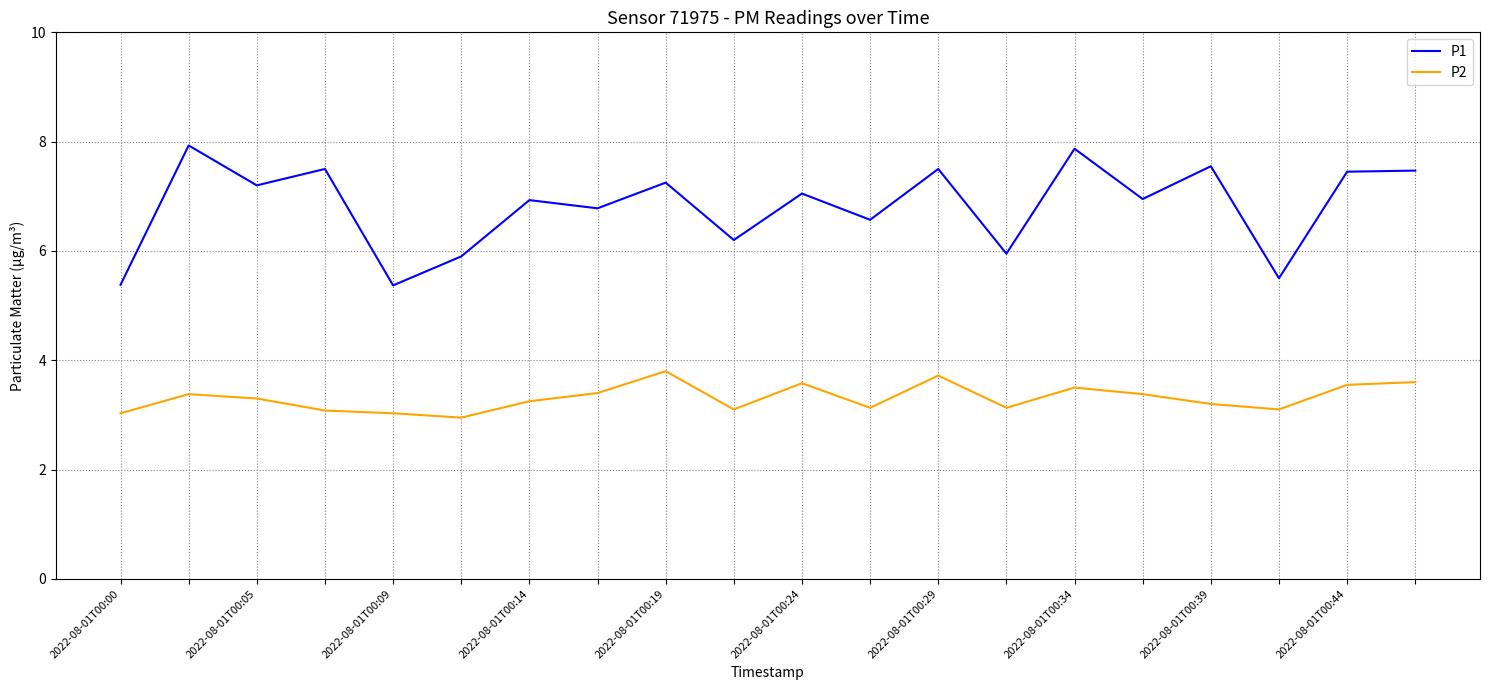

Rank the series by their average value, from highest to lowest.

P1, P2